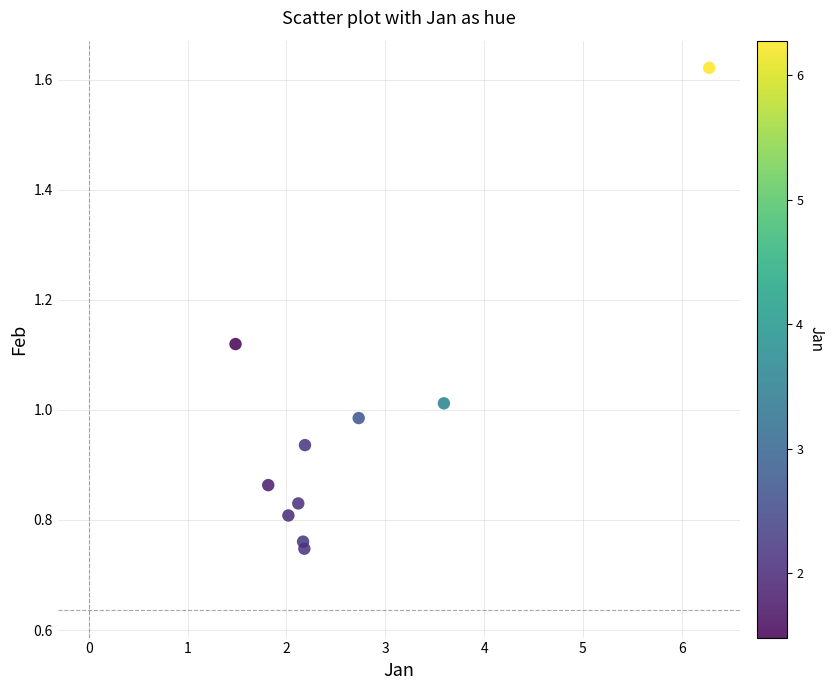

What is the average X value?

2.7